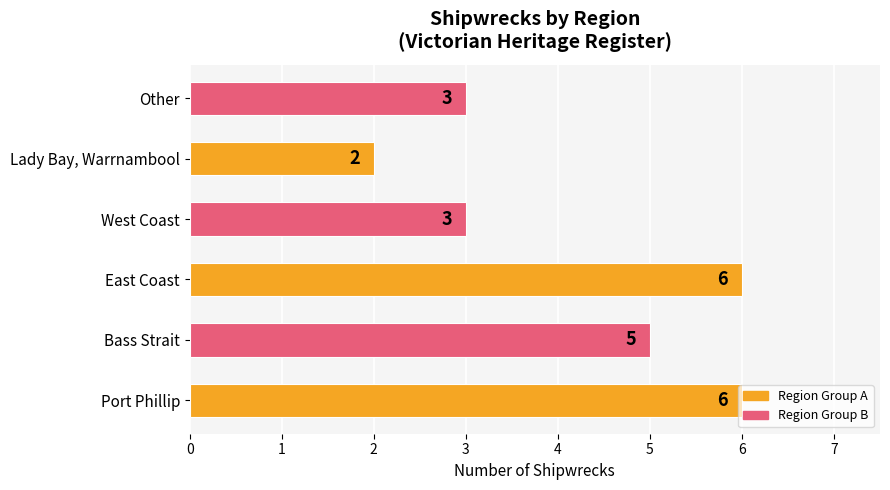

What is the change in value from Port Phillip to West Coast?

-3